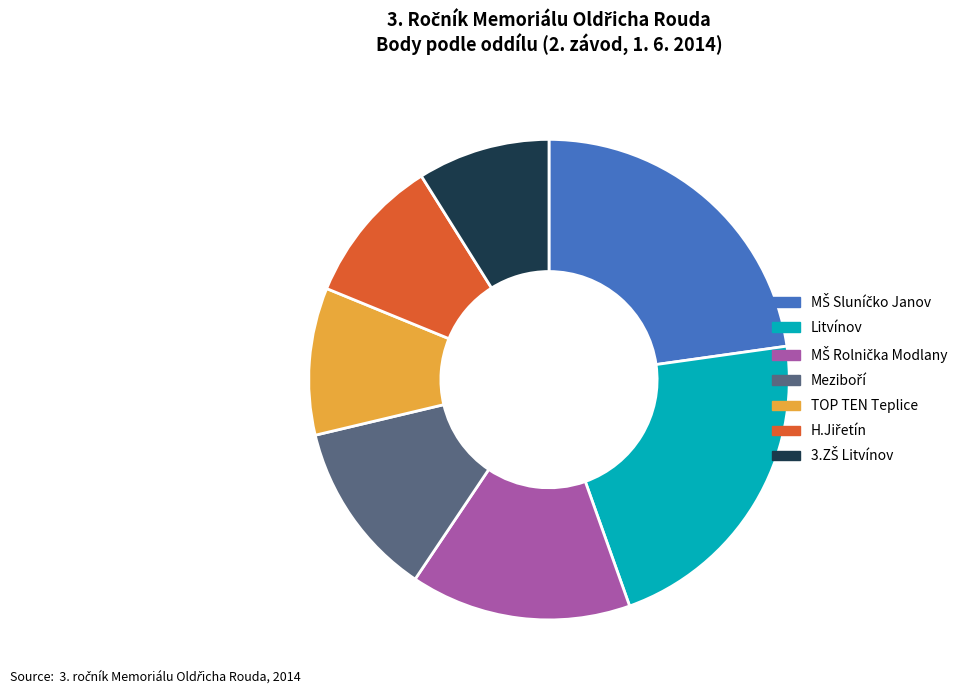

Does any single category account for the majority?

No